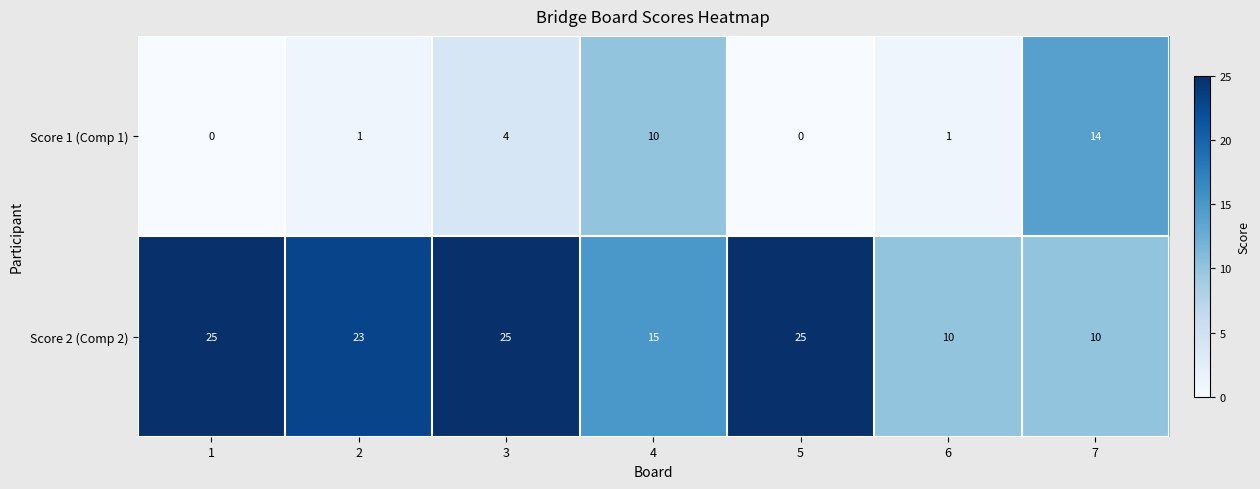

What is the sum of all Score 1 (Comp 1) values?

30